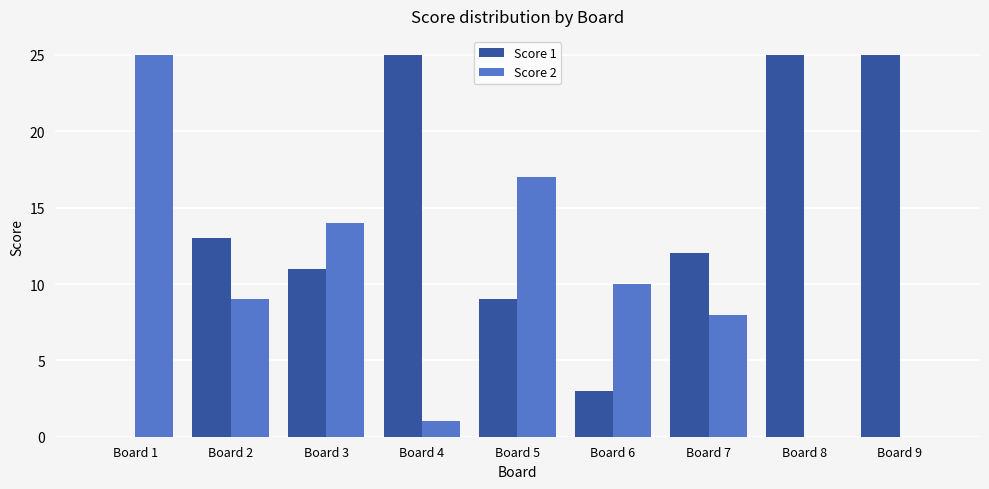

What is the sum of all Score 1 values?

123